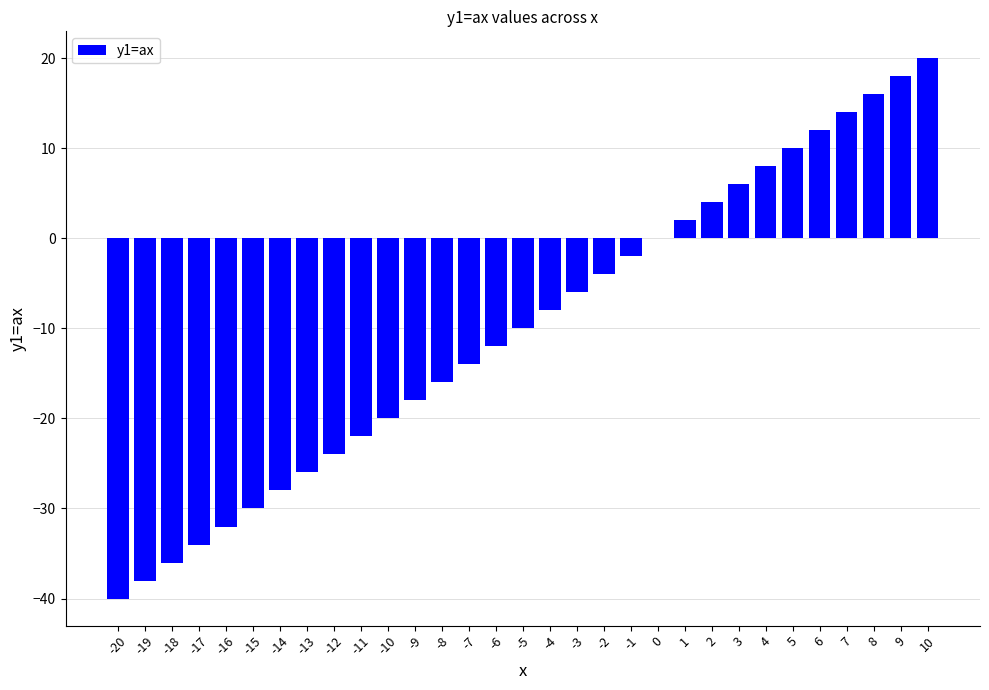

The value at -16 is -54. True or false?

False